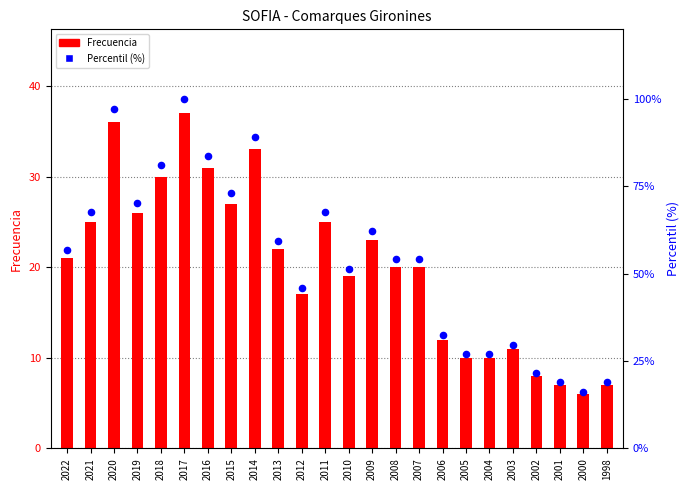

Which series has the largest total across all categories?

Percentil (%)